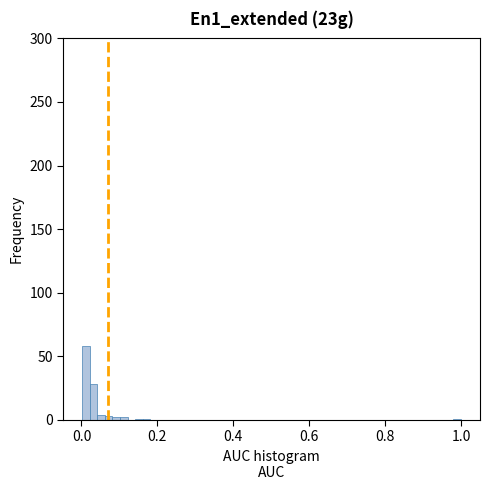

Around what value on the x-axis is the tallest bar? Give the approximate position of its centre, as read against the axis.

0.02